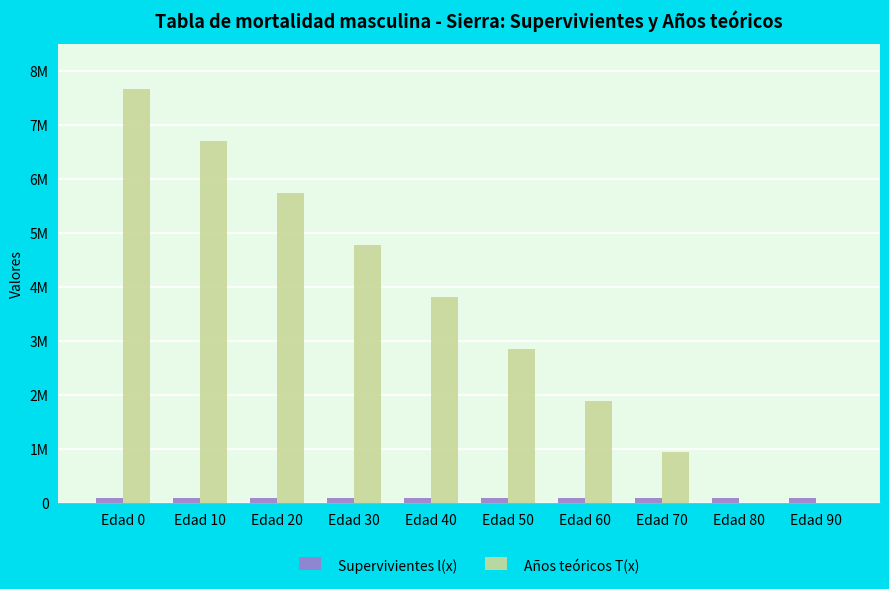

Are the bars horizontal?

No